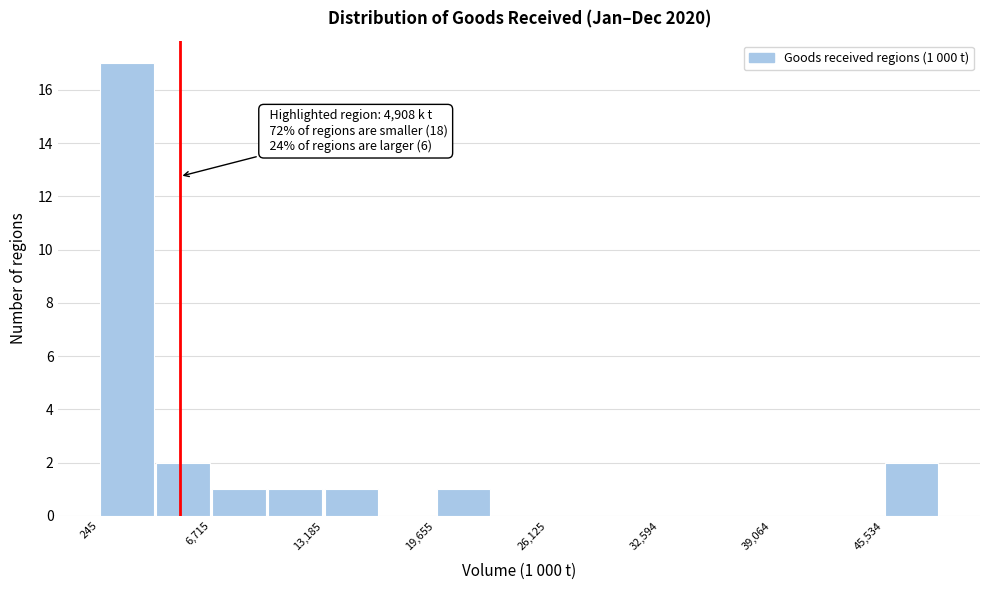

Around what value on the x-axis is the tallest bar? Give the approximate position of its centre, as read against the axis.

2000